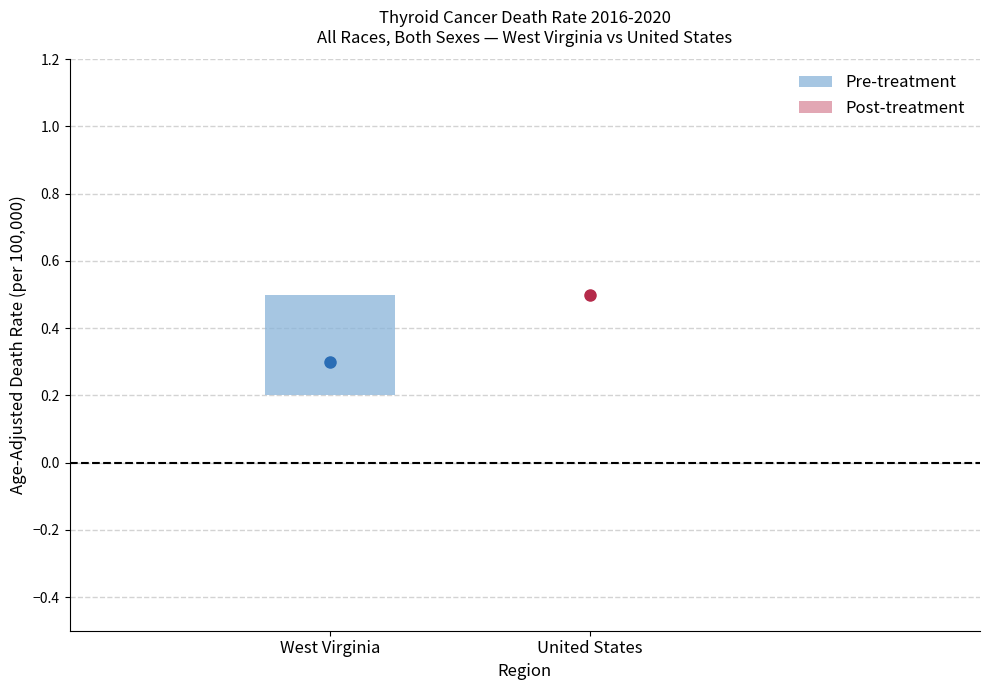

The Upper CI series shows 0.9 at United States. True or false?

False